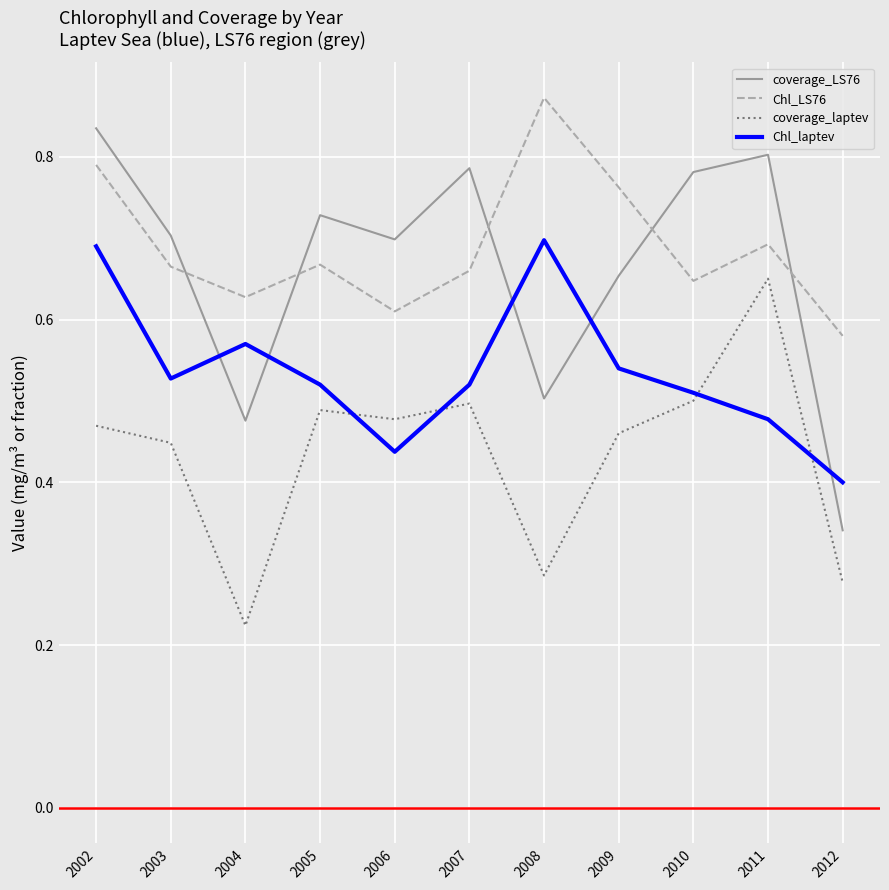

Which label corresponds to the largest value in the chart?

2008